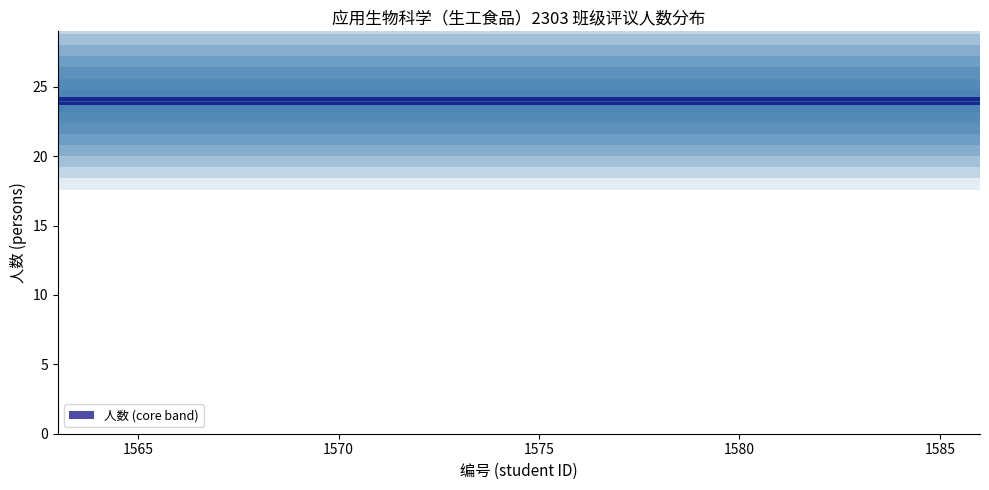

What is the approximate value of 人数 at 1569?

24